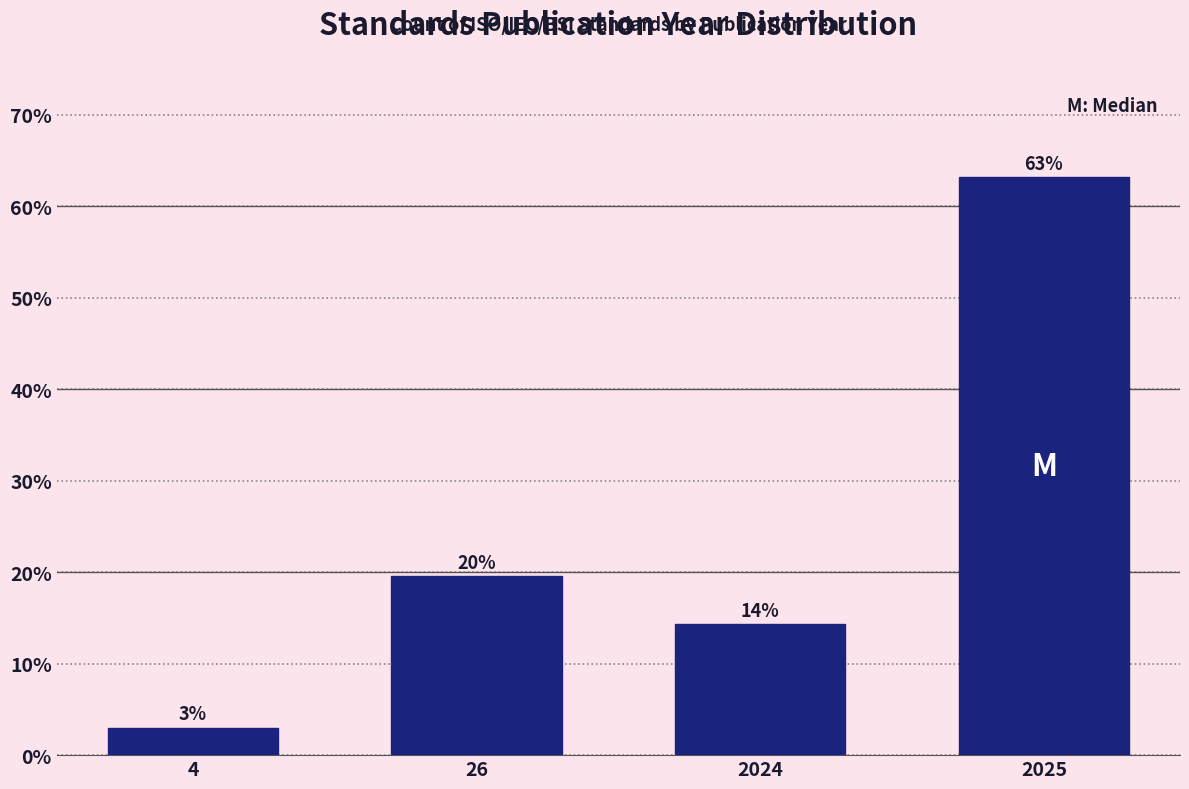

Approximately how many times larger is the value at 26 compared to 2024?

1.4